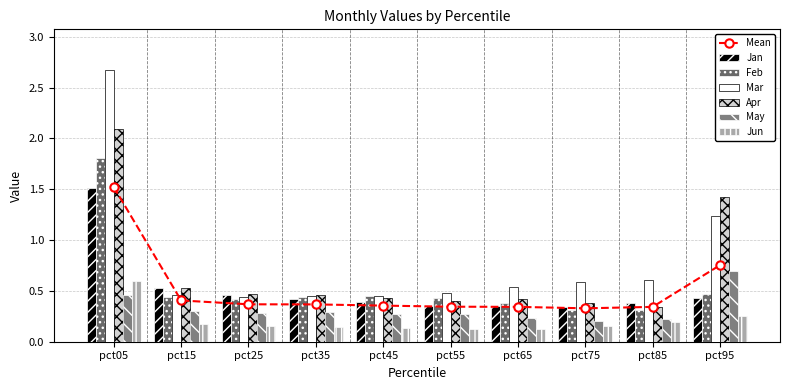

Which has a higher value, pct85 or pct95?

pct95